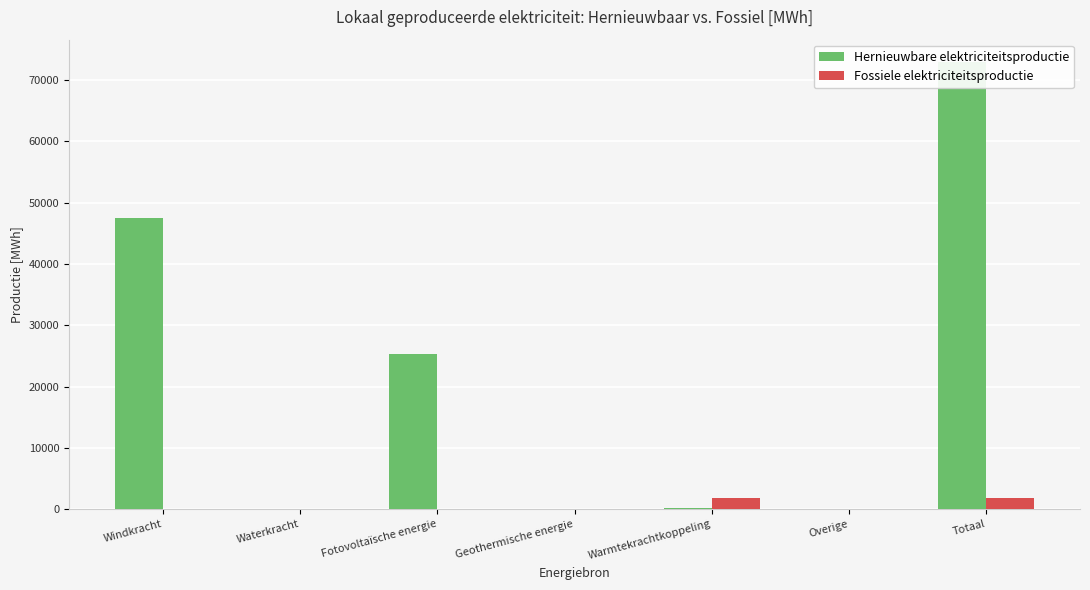

How many positive values does the Hernieuwbare elektriciteitsproductie series have?

4